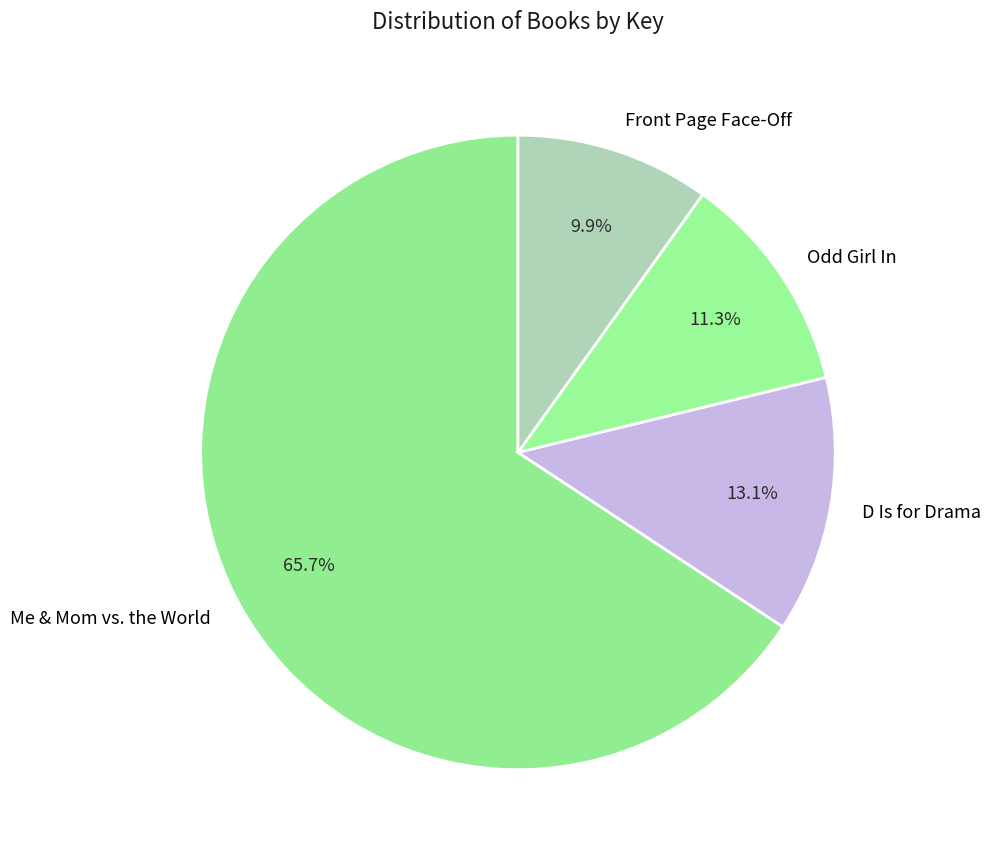

How many segments does this pie chart have?

4